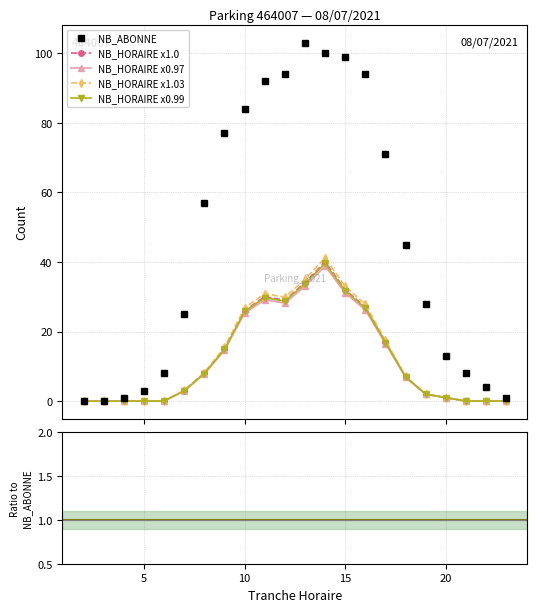

How many data points in NB_ABONNE are above 45?

10